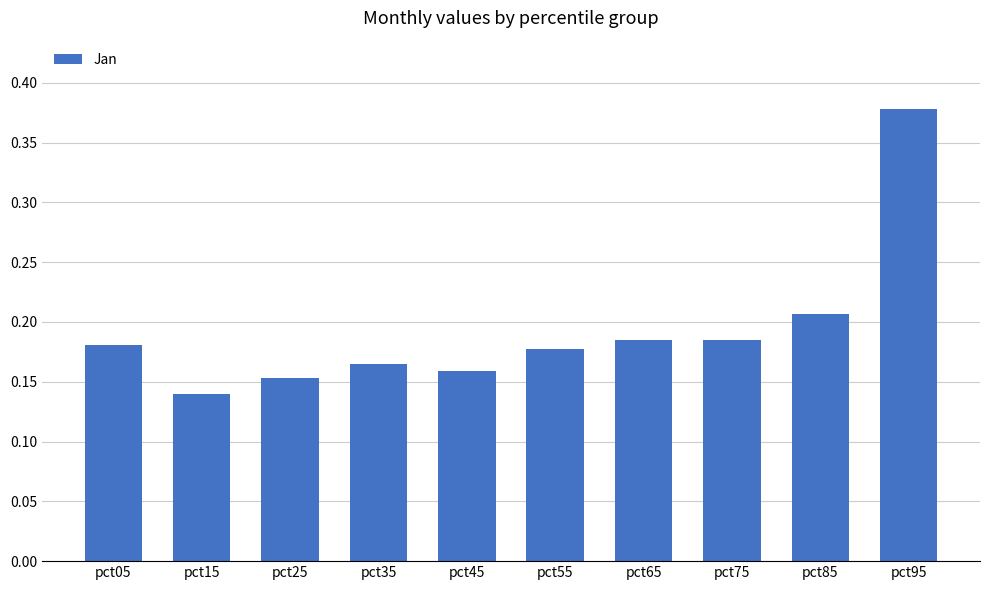

True or false: the data shows 0.3 at pct55.

False